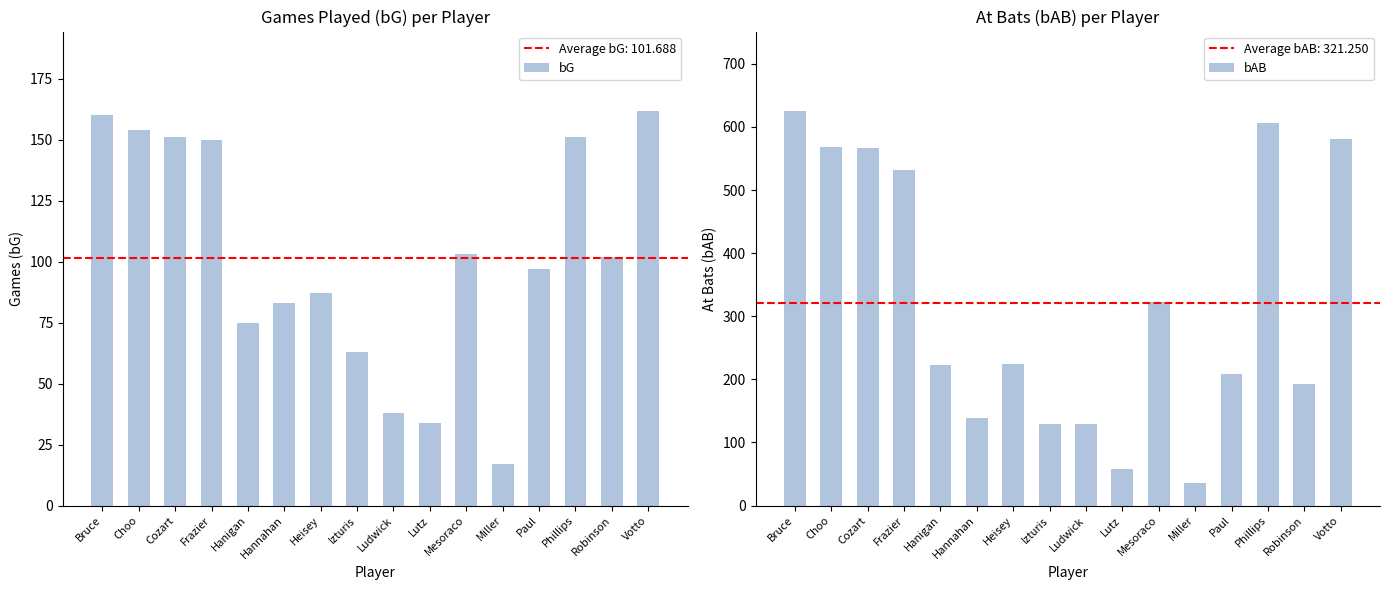

What is the difference between the maximum and minimum values in the bAB series?

591